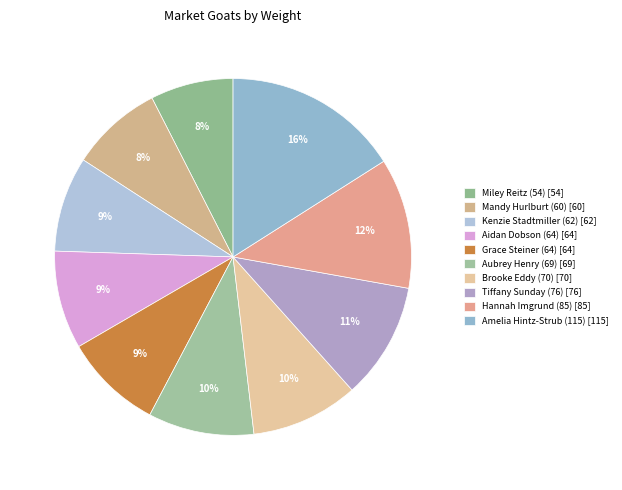

To the nearest percent, what is the difference between the largest and smallest slice percentages?

8%